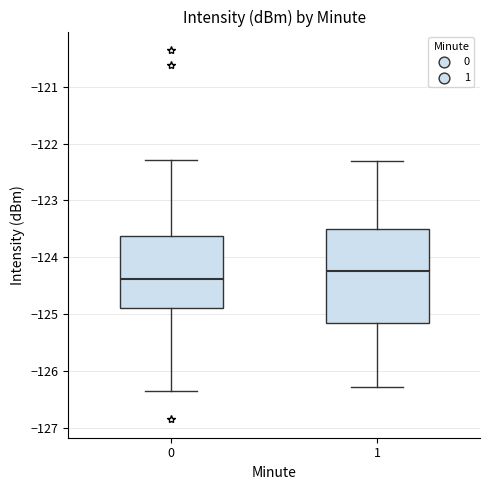

Which box has the lowest median line?

0